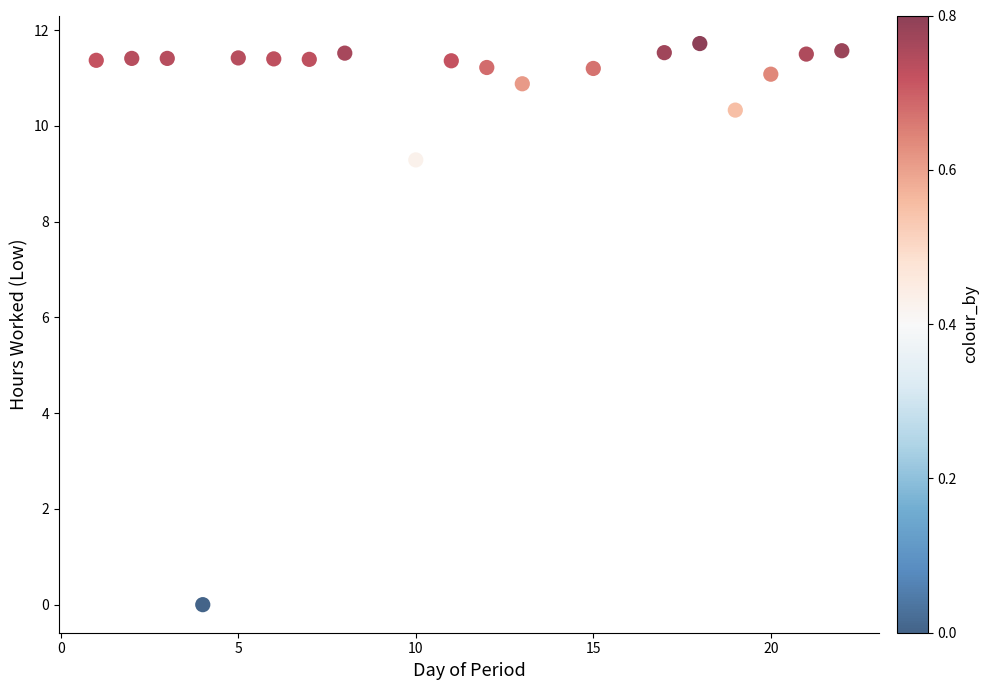

What is the range of X values (max minus min)?

21.0